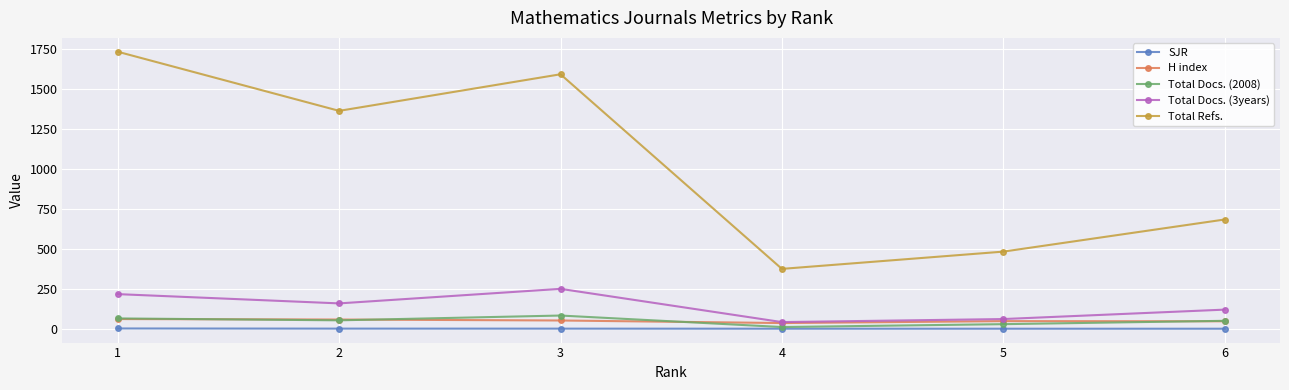

How many distinct data groups are displayed?

5